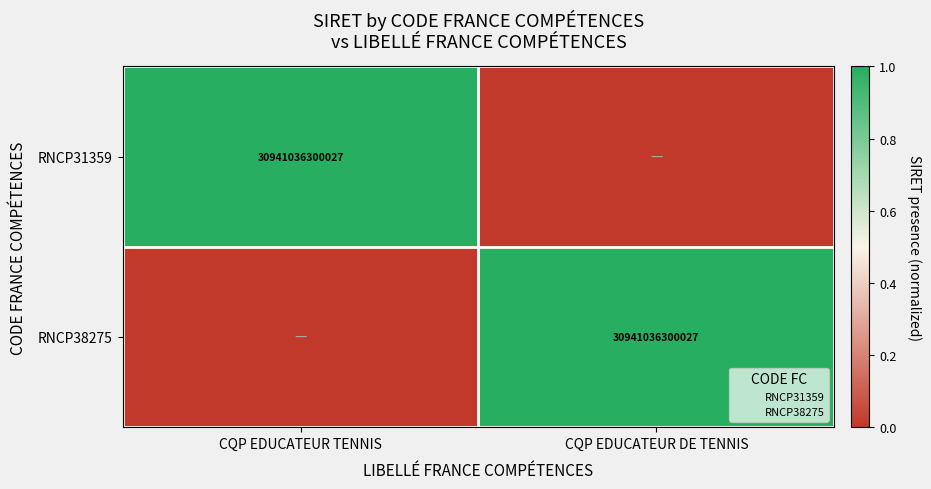

True or false: RNCP31359 has a value of 0 at CQP EDUCATEUR DE TENNIS.

True